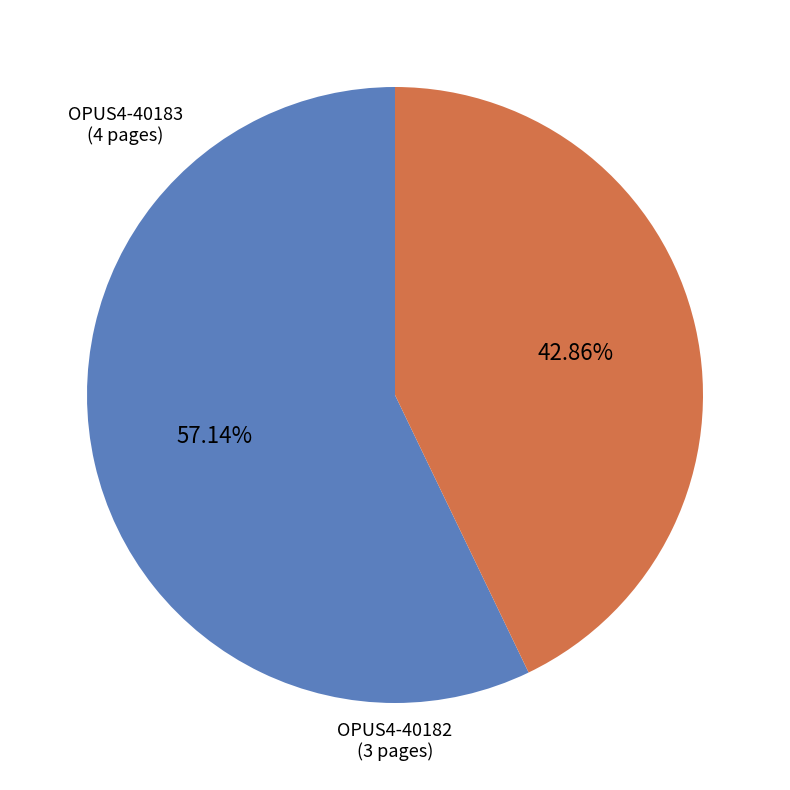

Count the number of slices in the pie.

2